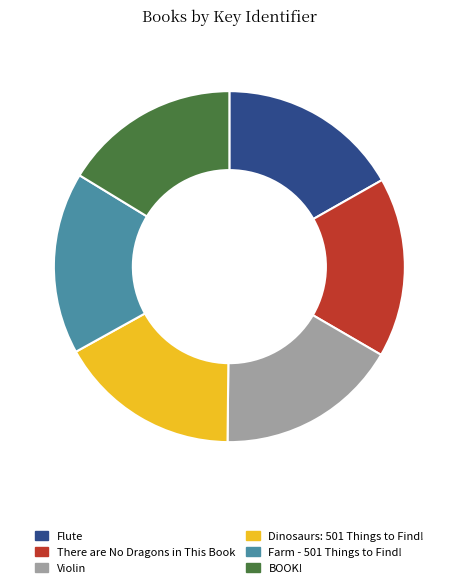

What is the ratio of the value at Farm - 501 Things to Find! to the value at Violin?

1.0